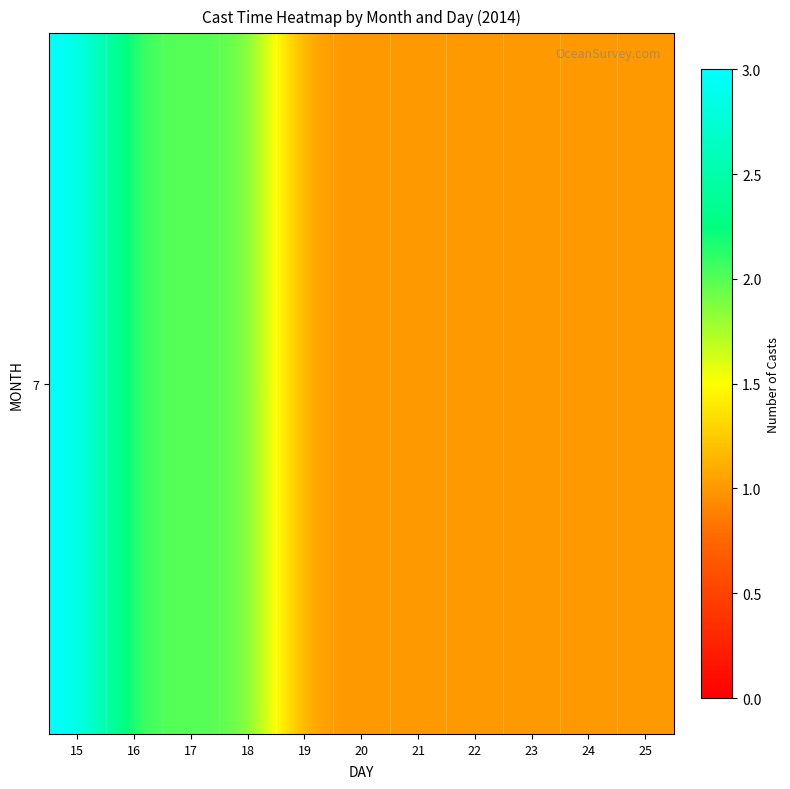

Which label corresponds to the smallest value in the chart?

19